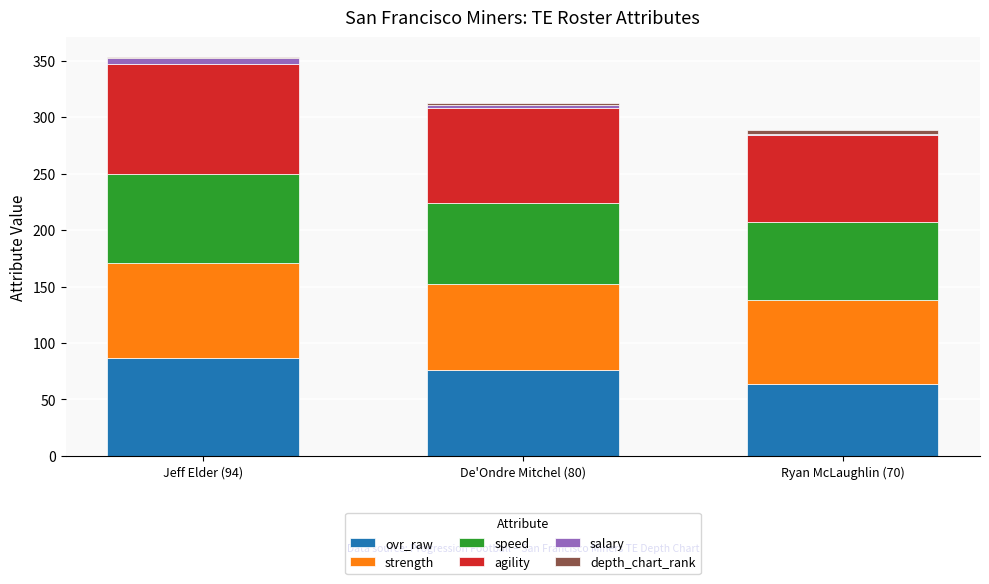

What is the maximum value for ovr_raw?

87.0